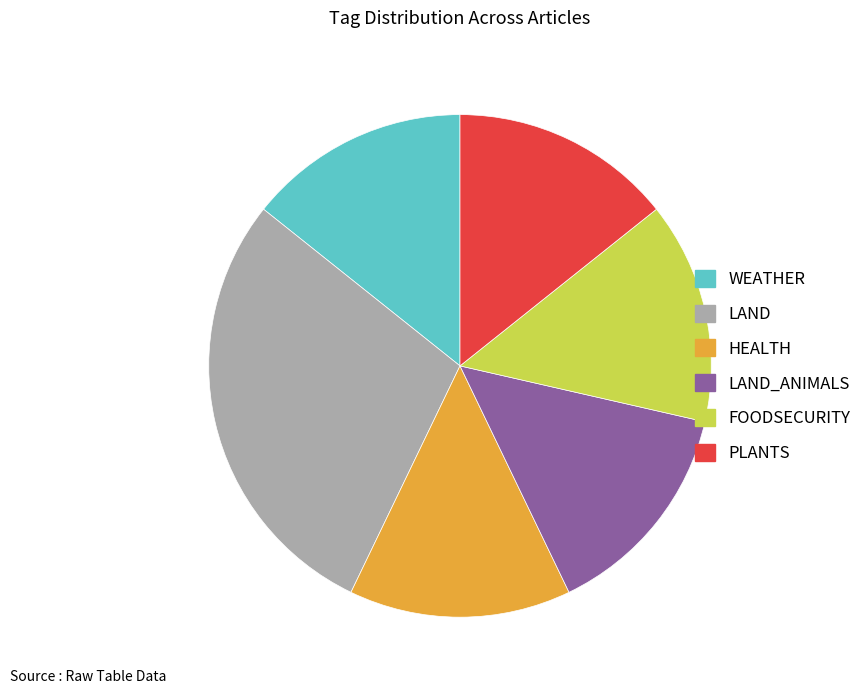

Does any single category account for the majority?

No